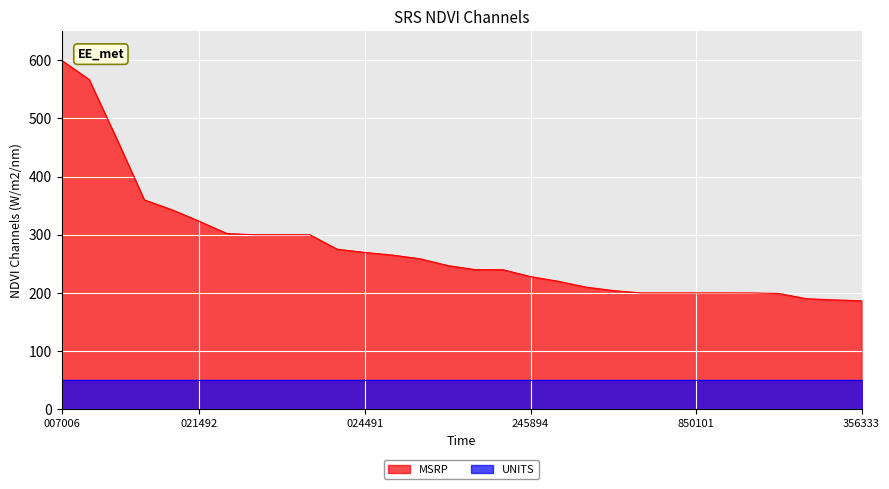

What value does the MSRP series have at 356333?

186.2